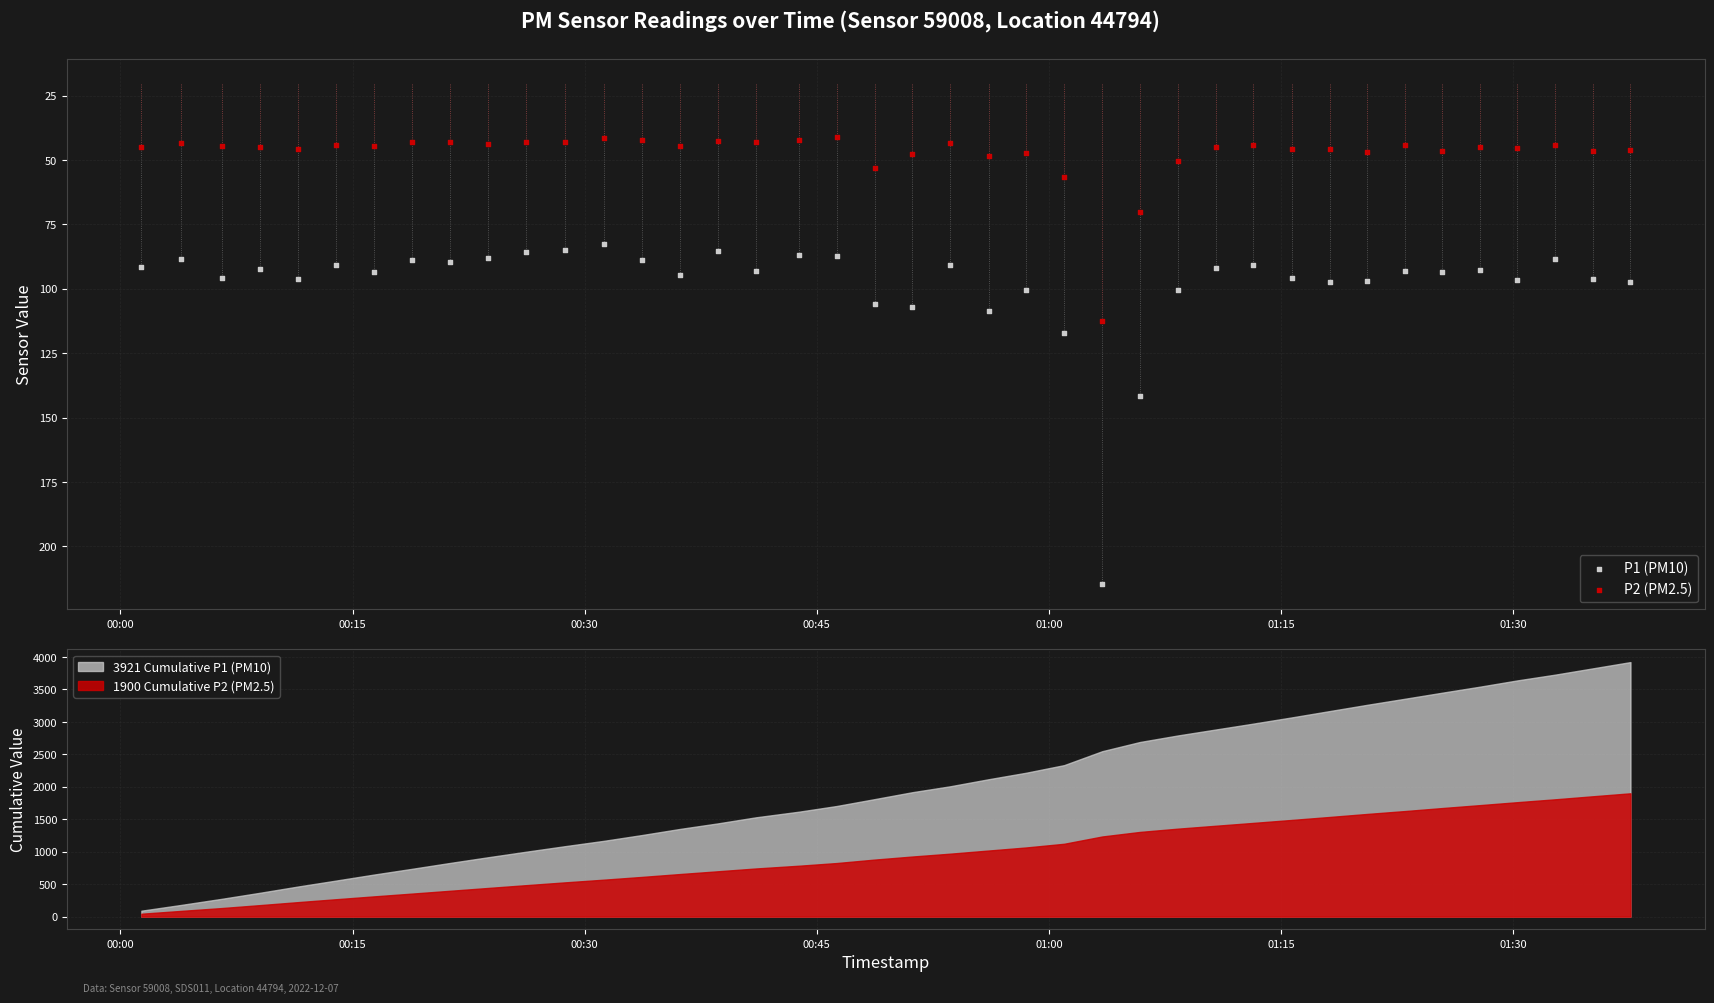

At how many categories does at least one series exceed 87?

35